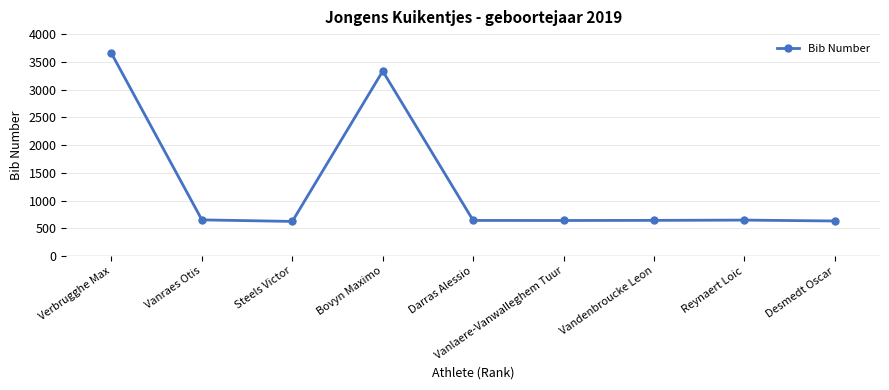

Approximately how many times larger is the value at Vandenbroucke Leon compared to Vanlaere-Vanwalleghem Tuur?

1.0